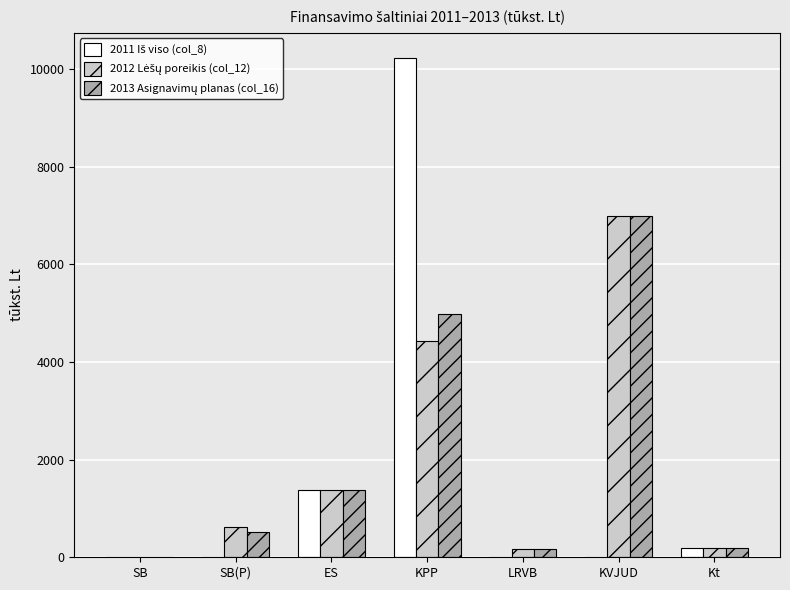

Which category has the highest value across all series?

KPP